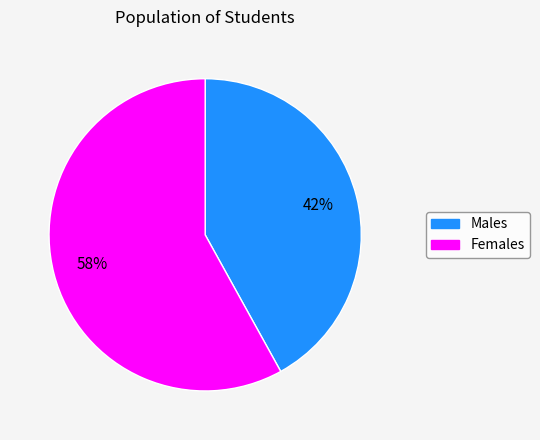

Does any single category account for the majority?

Yes